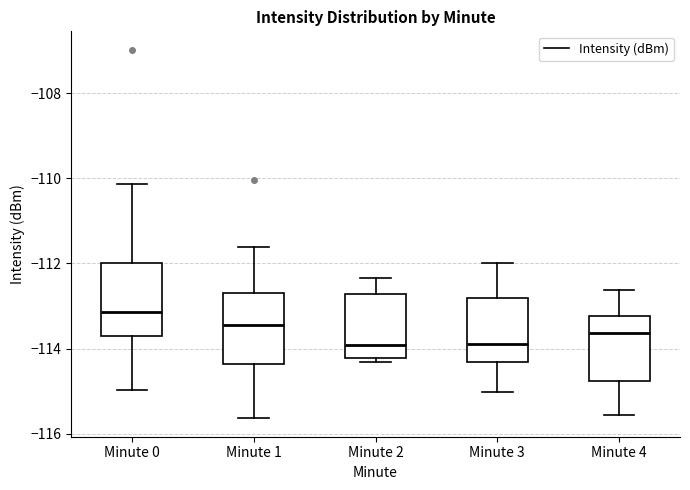

Reading left to right, read every box against the y-axis: the position of its median line, the range the box covers, and the ends of its whiskers. The values are not printed on the chart, so give them approximately, as read against the axis.

Minute 0: median -113.2, box -113.8 to -112.0, whiskers -115.0 to -110.2
Minute 1: median -113.4, box -114.4 to -112.8, whiskers -115.6 to -111.6
Minute 2: median -114.0, box -114.2 to -112.8, whiskers -114.4 to -112.4
Minute 3: median -113.8, box -114.4 to -112.8, whiskers -115.0 to -112.0
Minute 4: median -113.6, box -114.8 to -113.2, whiskers -115.6 to -112.6